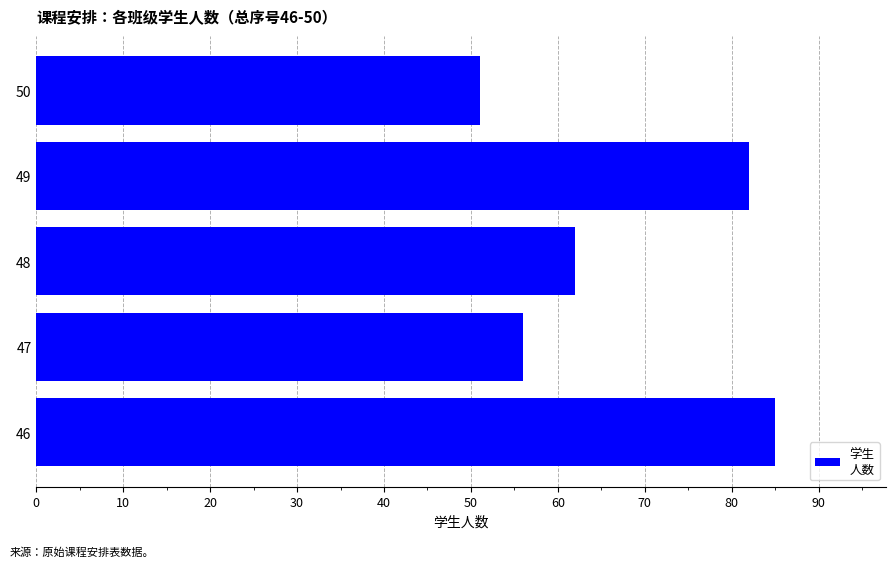

At which category does the chart reach its peak across all series?

46